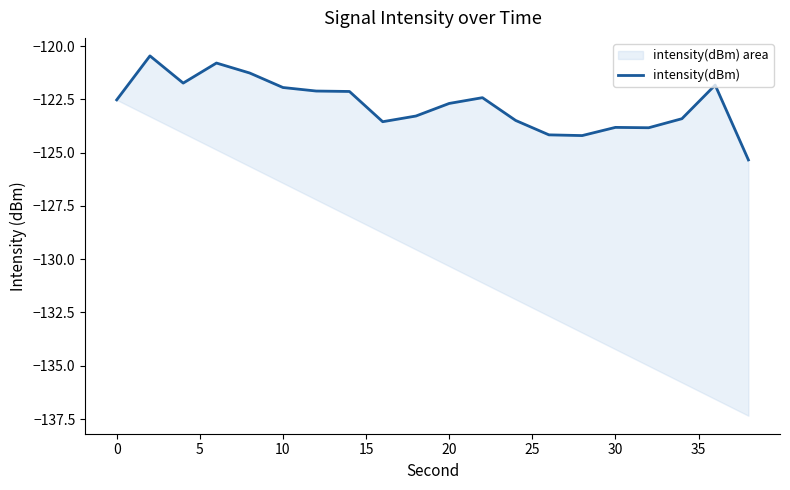

True or false: there are more than 0 points higher than both neighbors.

True